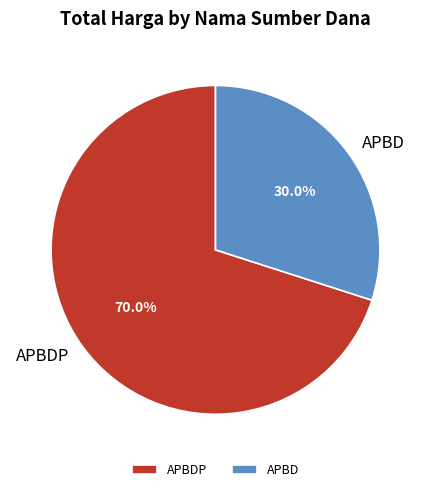

Is there a majority slice in this chart?

Yes